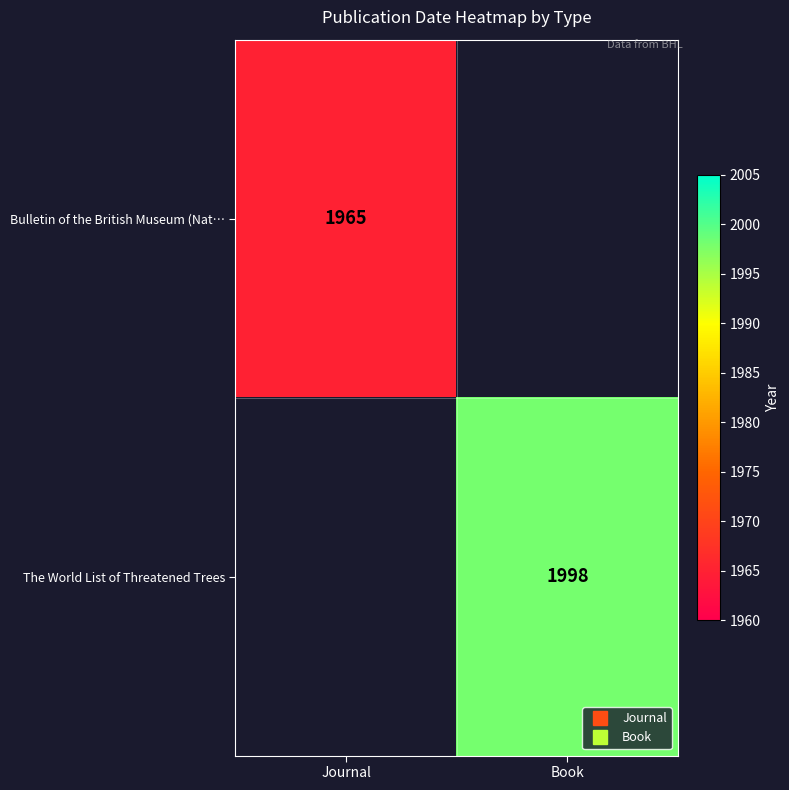

Is the value of The World List of Threatened Trees at Book greater than the value of Bulletin of the British Museum (Nat… at Journal?

Yes